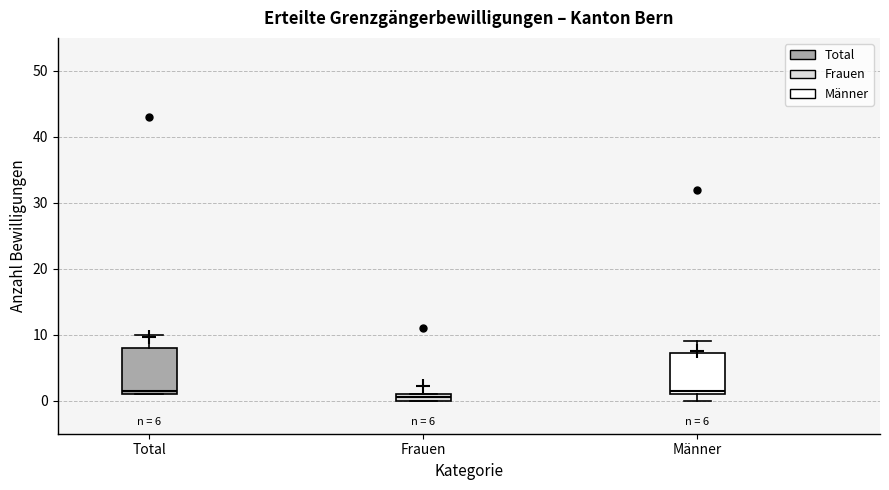

Which box's median line is the lowest?

Frauen